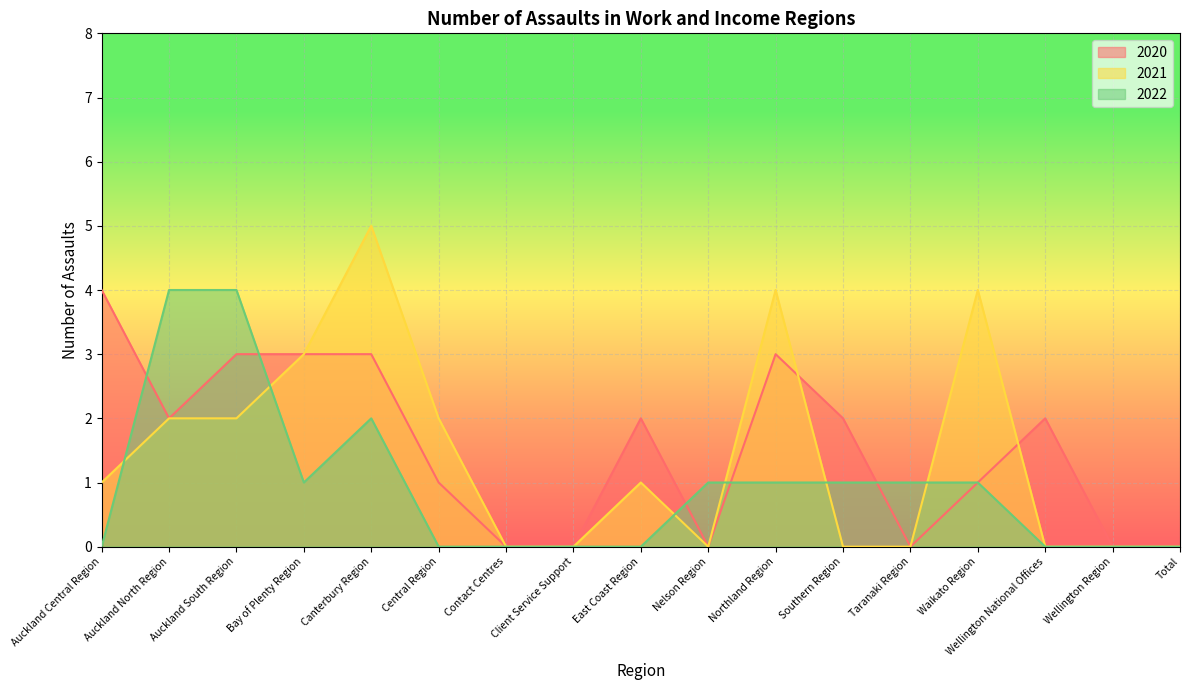

How many lines are shown in the chart?

3